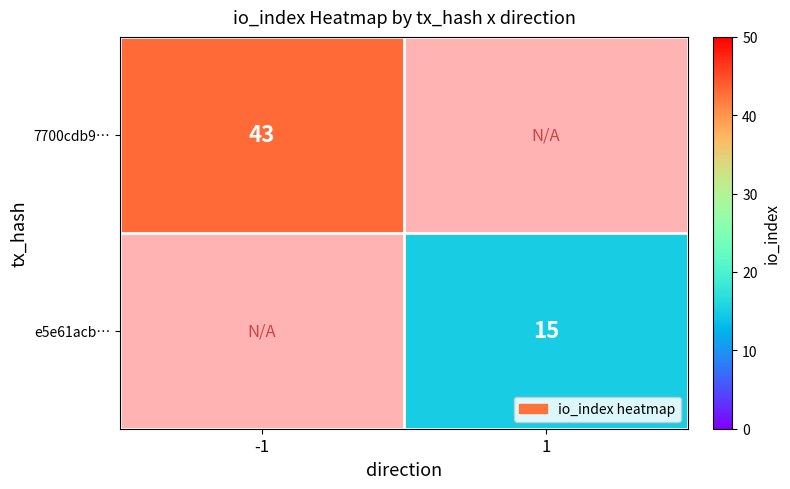

The 7700cdb9… series shows 30 at -1. True or false?

False